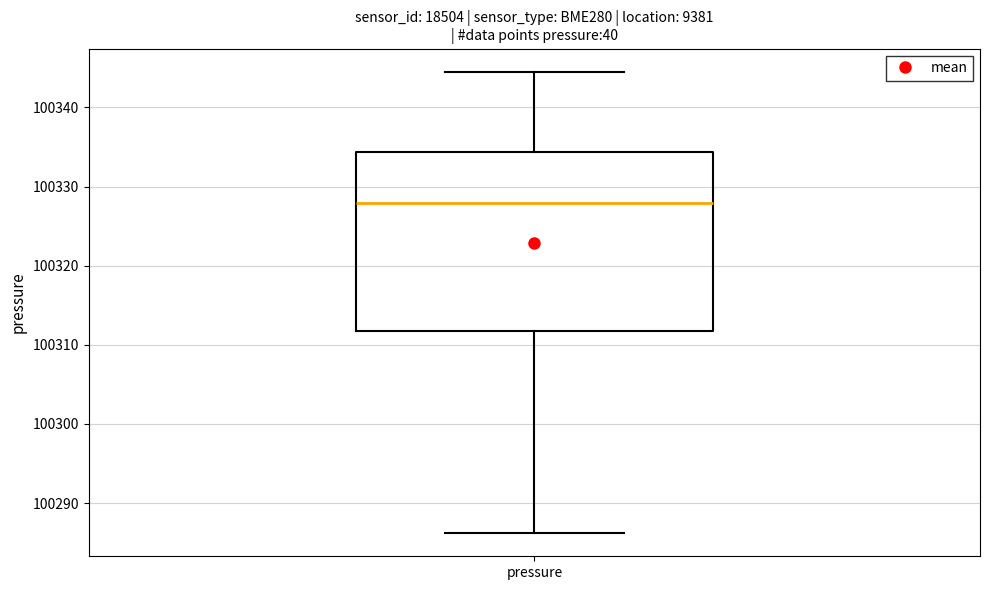

Transcribe this box plot: give where the median line is, the range the box spans, and where the two whiskers end, as read against the y-axis. The values are not printed on the chart, so give them approximately, as read against the axis.

median 100328, box 100312 to 100334, whiskers 100286 to 100345